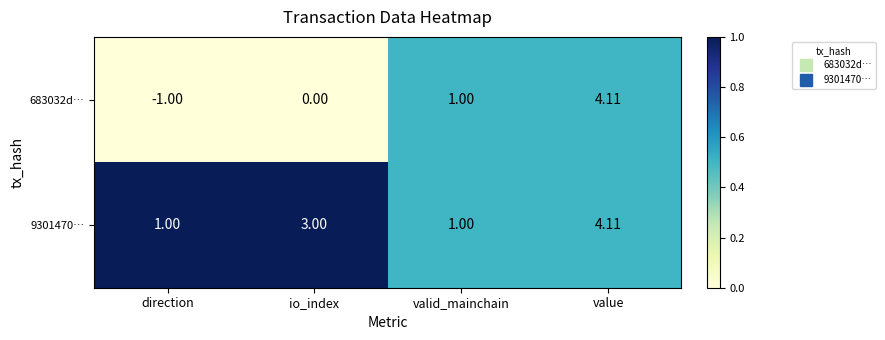

Which series has the largest range (max minus min)?

683032d…